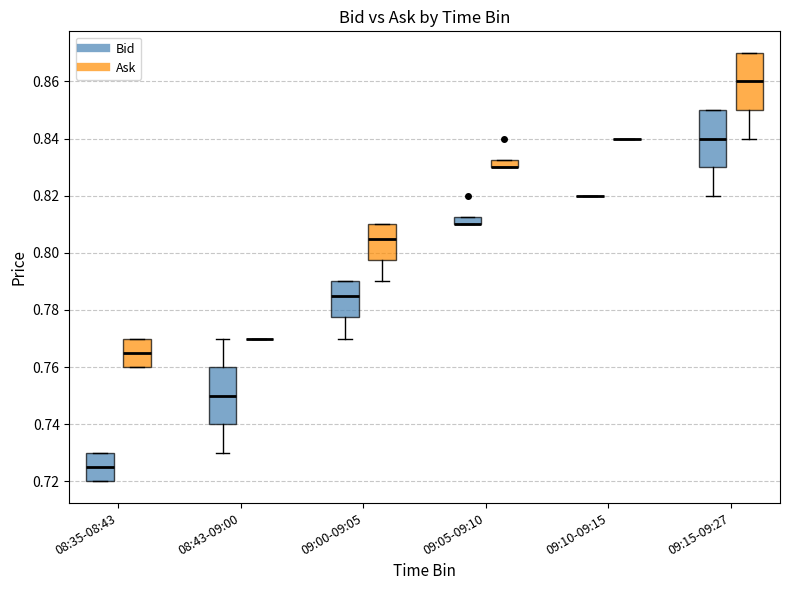

Where does the lower whisker of the box for 08:43-09:00 (Bid) end on the y-axis? The values are not printed on the chart, so give them approximately, as read against the axis.

0.730